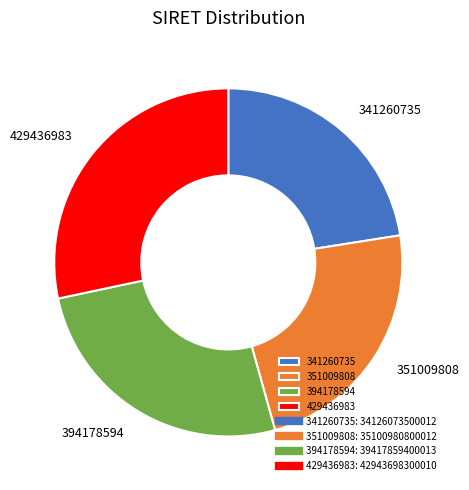

Between 341260735 and 394178594, which is larger?

394178594